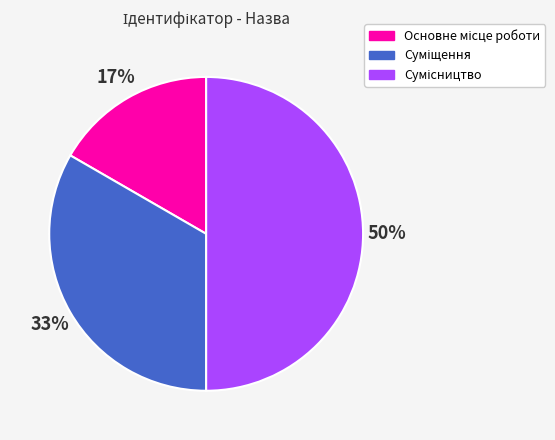

To the nearest percent, what is the difference between the largest and smallest slice percentages?

33%